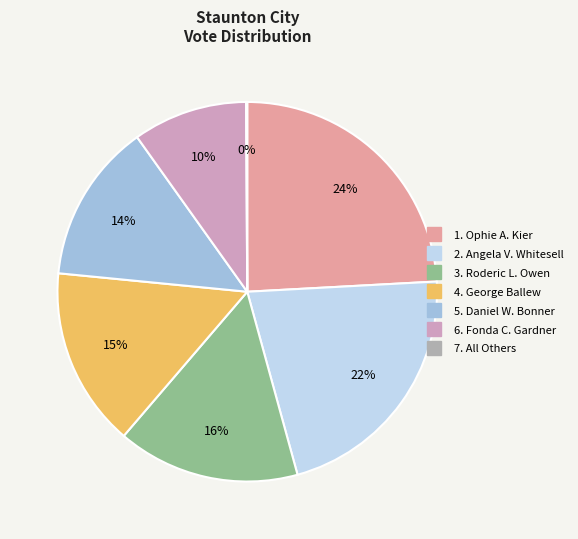

Rank the categories by value from lowest to highest.

All Others, Fonda C. Gardner, Daniel W. Bonner, George Ballew, Roderic L. Owen, Angela V. Whitesell, Ophie A. Kier